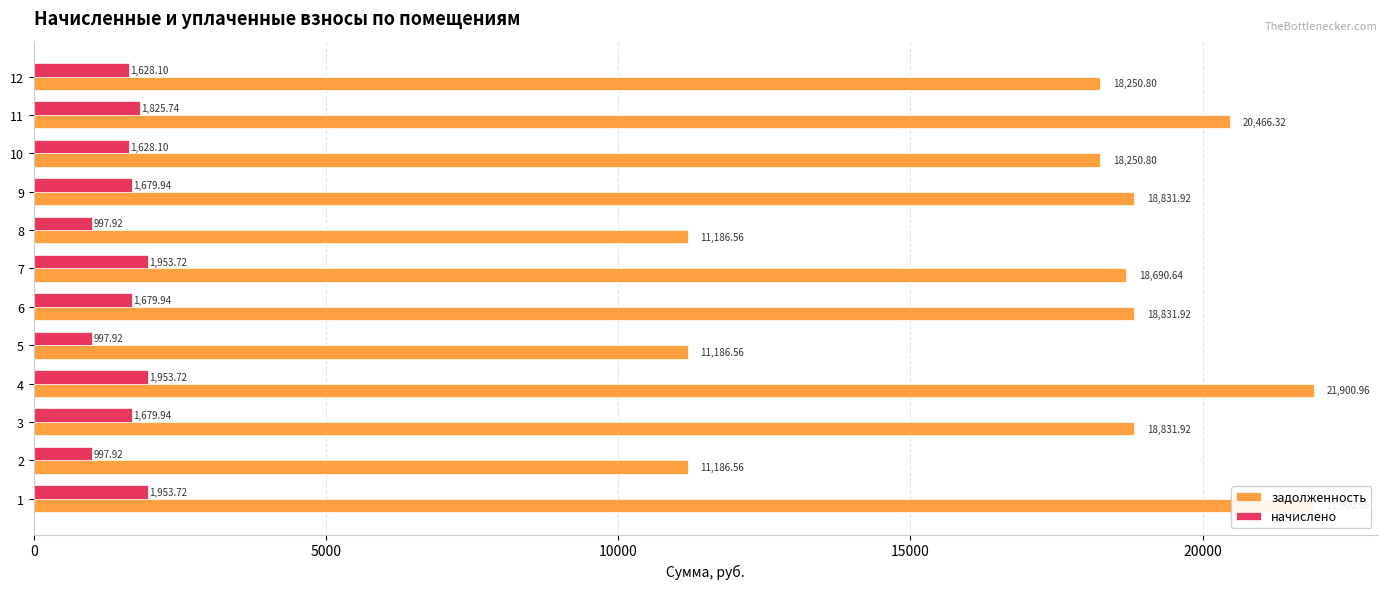

What are all the series names shown in the legend?

задолженность, начислено